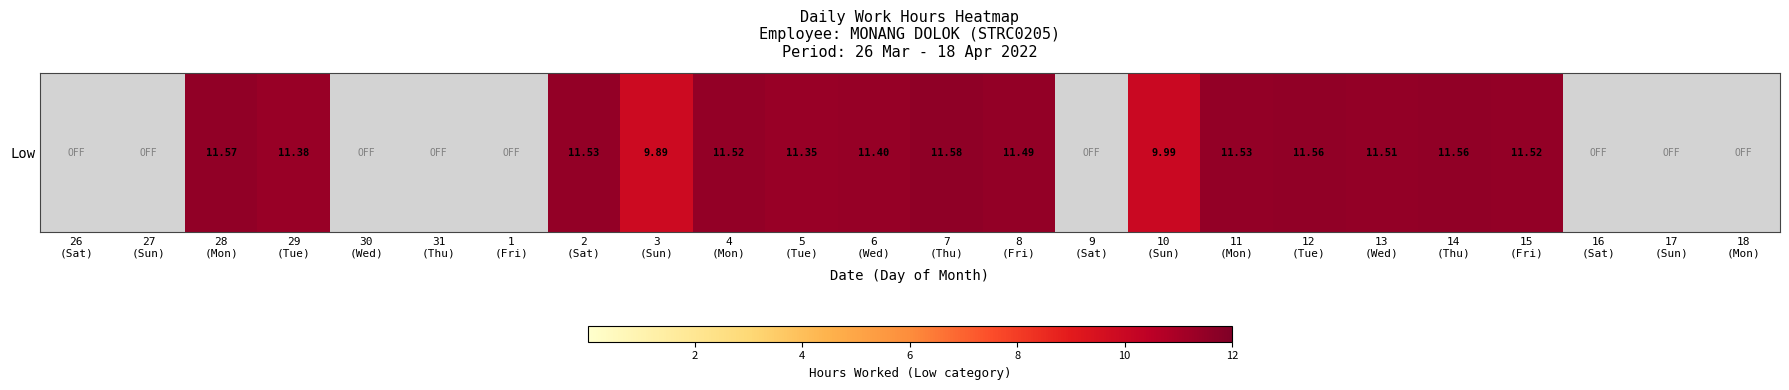

At which label is the value closest to 5?

3
(Sun)